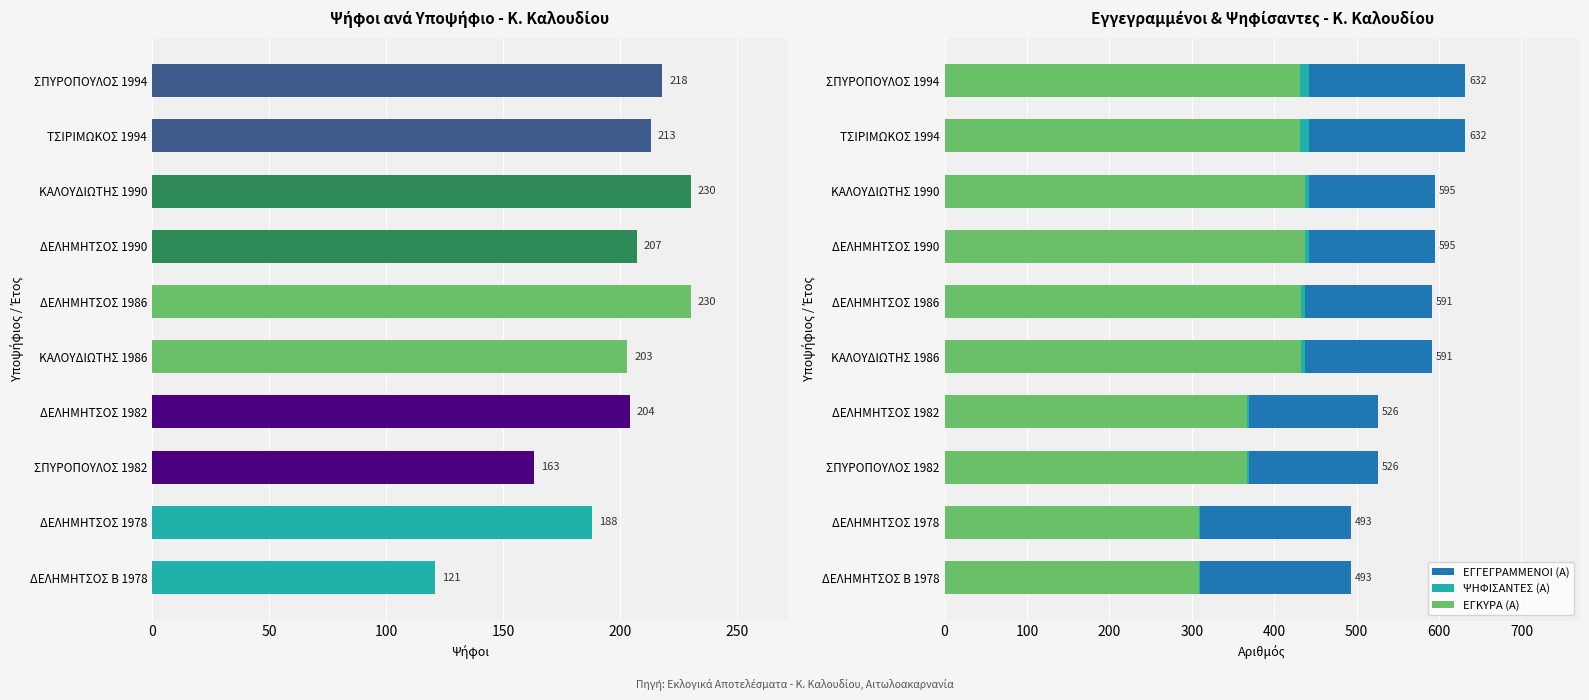

Which series has the largest range (max minus min)?

ΕΓΓΕΓΡΑΜΜΕΝΟΙ (Α)